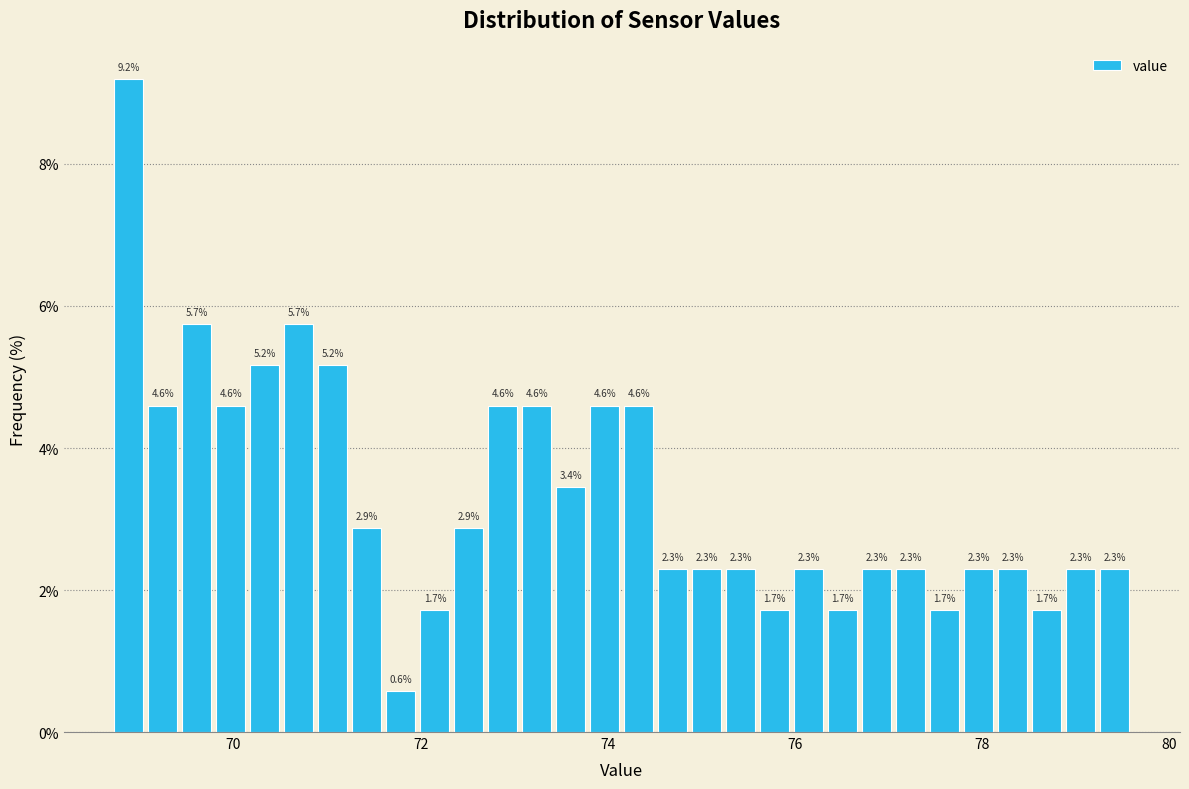

Read against the x-axis, roughly where is the centre of the tallest bar?

68.8